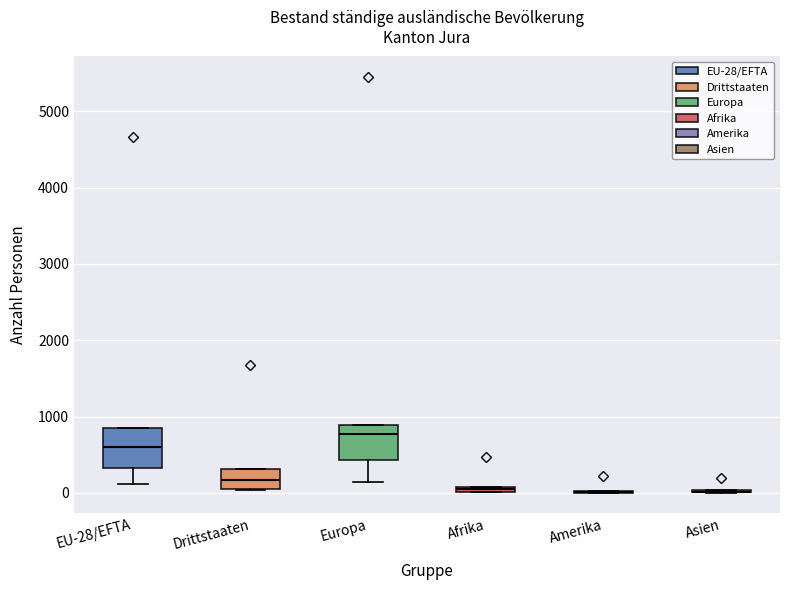

Where is the lower edge of the box for Afrika on the y-axis? The values are not printed on the chart, so give them approximately, as read against the axis.

0